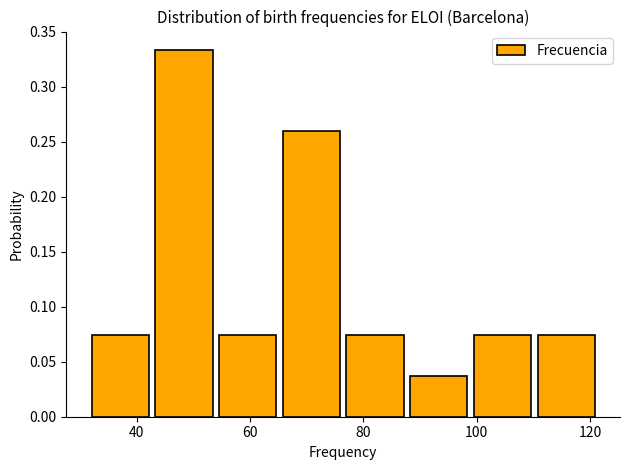

What is the height of the bar covering 78 to 88 on the x-axis? Neither the bar edges nor the heights are printed on the chart, so give them approximately, as read against the axes.

0.075